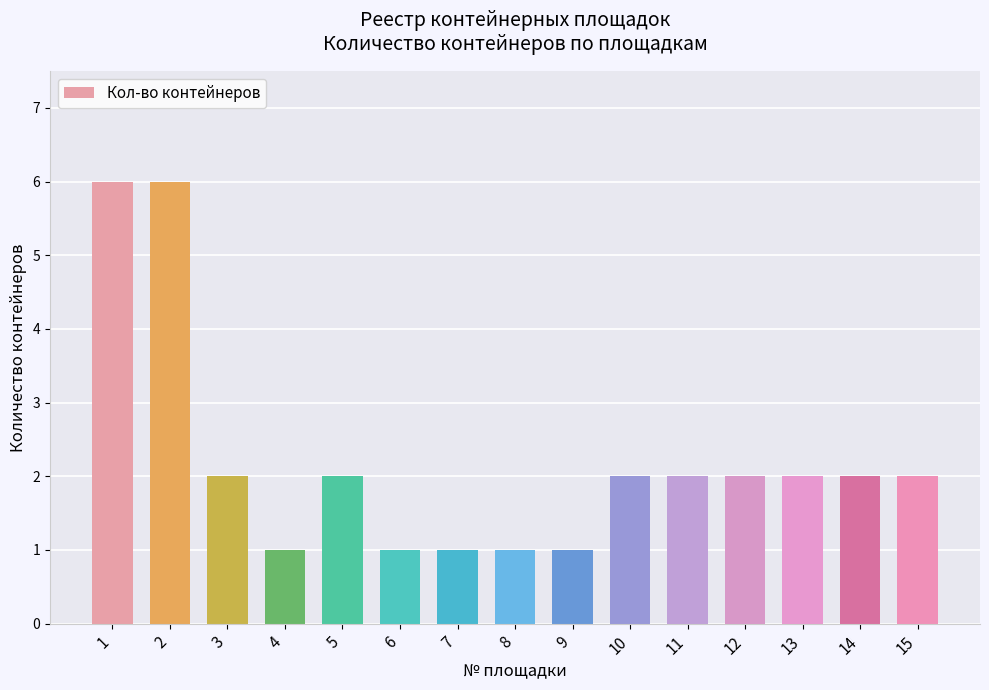

What is the change in value from 5 to 6?

-1